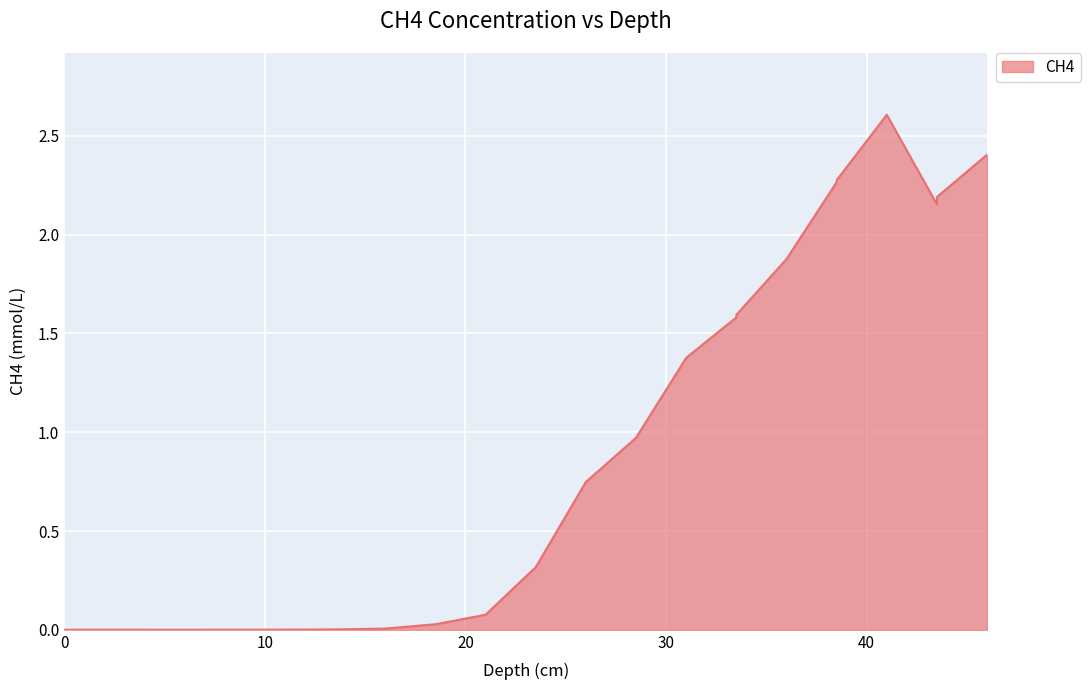

What is the difference between the maximum and second lowest values?

2.6